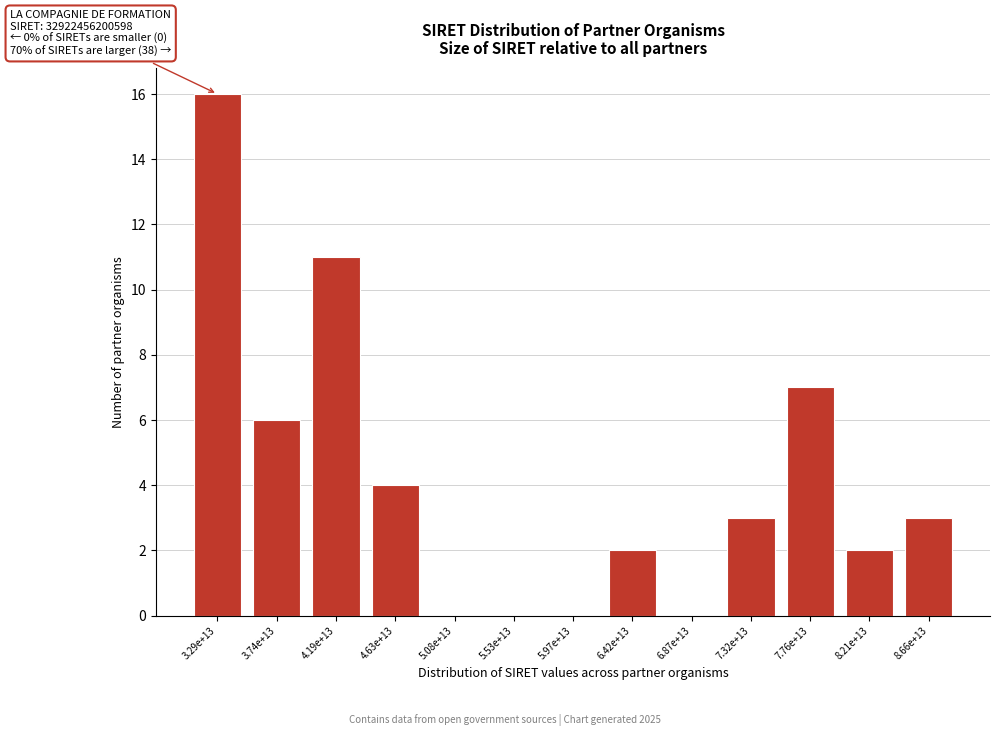

Reading right to left, list all the values displayed in this chart.

8.66e+13=3	8.21e+13=2	7.76e+13=7	7.32e+13=3	6.87e+13=0	6.42e+13=2	5.97e+13=0	5.53e+13=0	5.08e+13=0	4.63e+13=4	4.19e+13=11	3.74e+13=6	3.29e+13=16